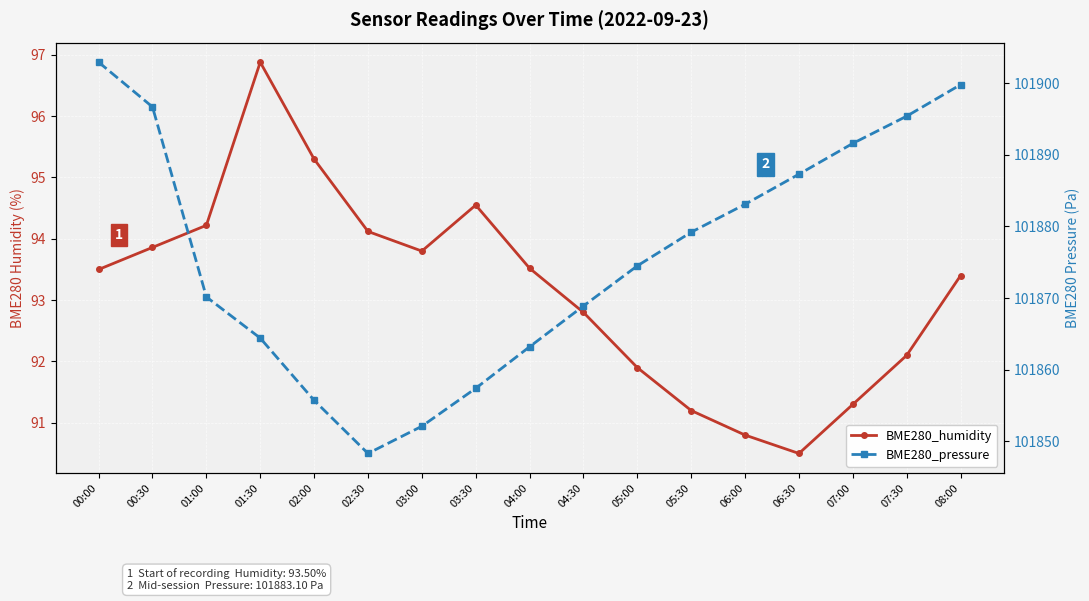

At which category does the chart reach its peak across all series?

00:00